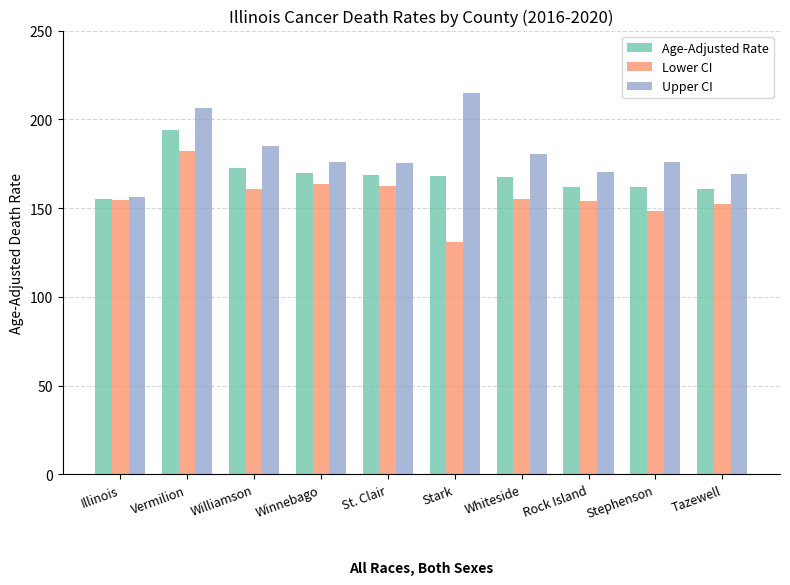

At which category does the chart reach its minimum across all series?

Stark